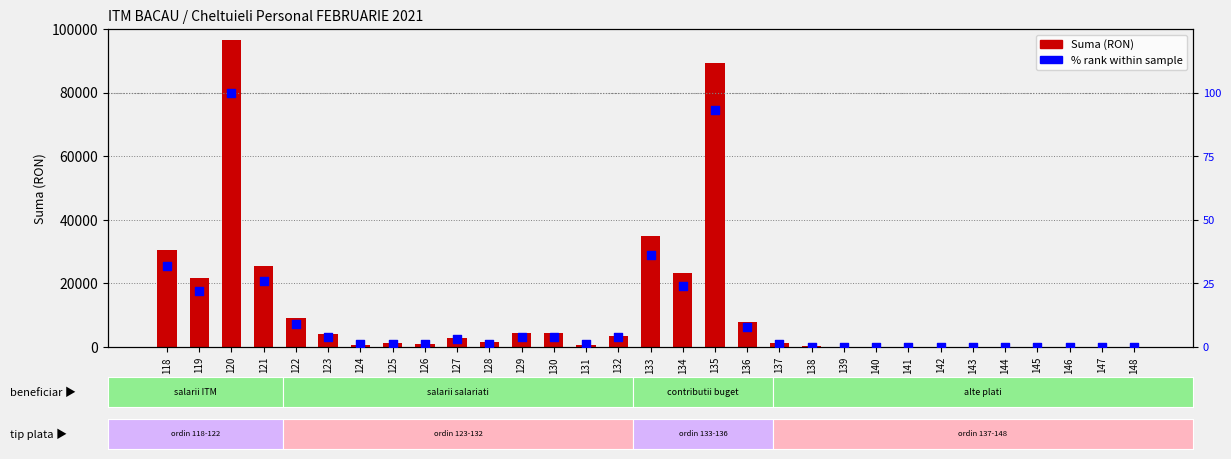

Which series reaches the maximum Y coordinate?

Suma (RON)